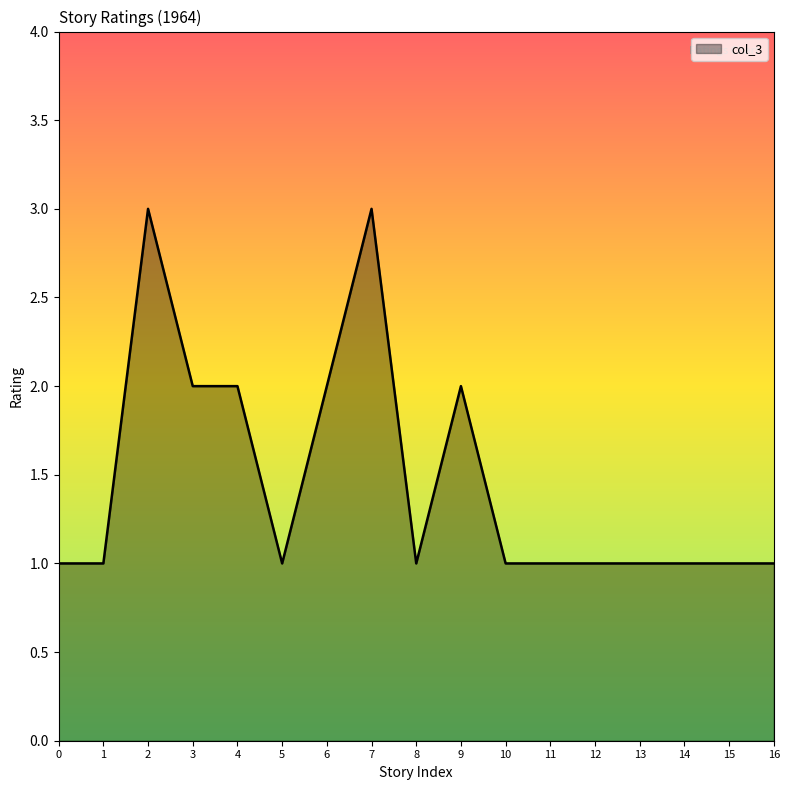

Where is the first local maximum?

2